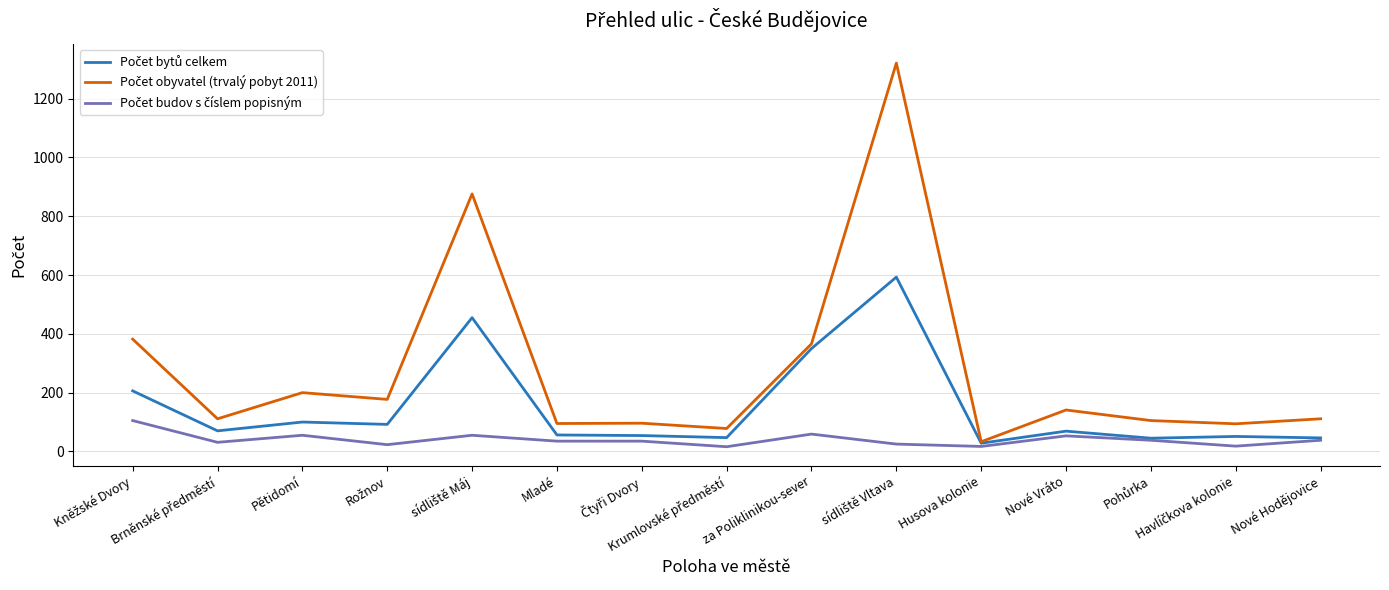

True or false: Počet budov s číslem popisným and Počet obyvatel (trvalý pobyt 2011) cross at least once.

False